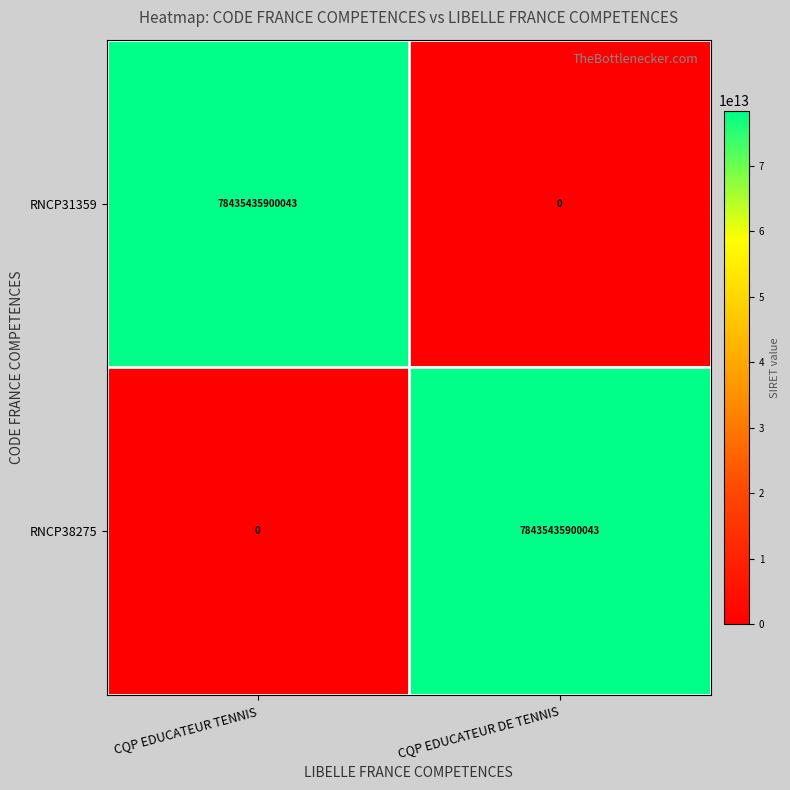

At CQP EDUCATEUR TENNIS, list the series in order from largest to smallest.

RNCP31359, RNCP38275